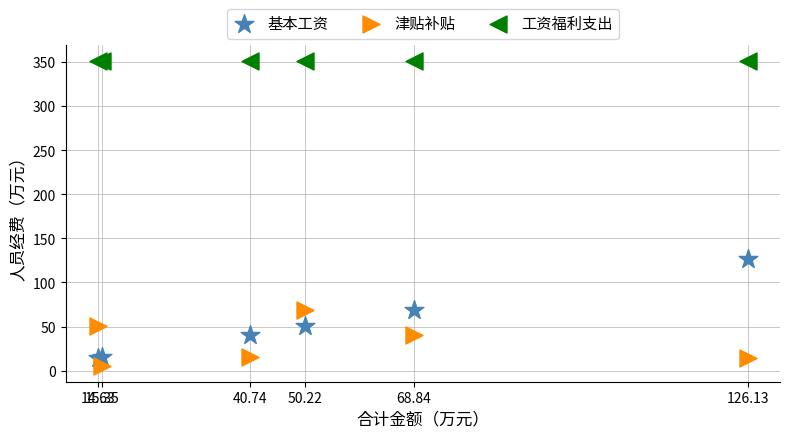

Across all series, what Y value is closest to 178?

126.1